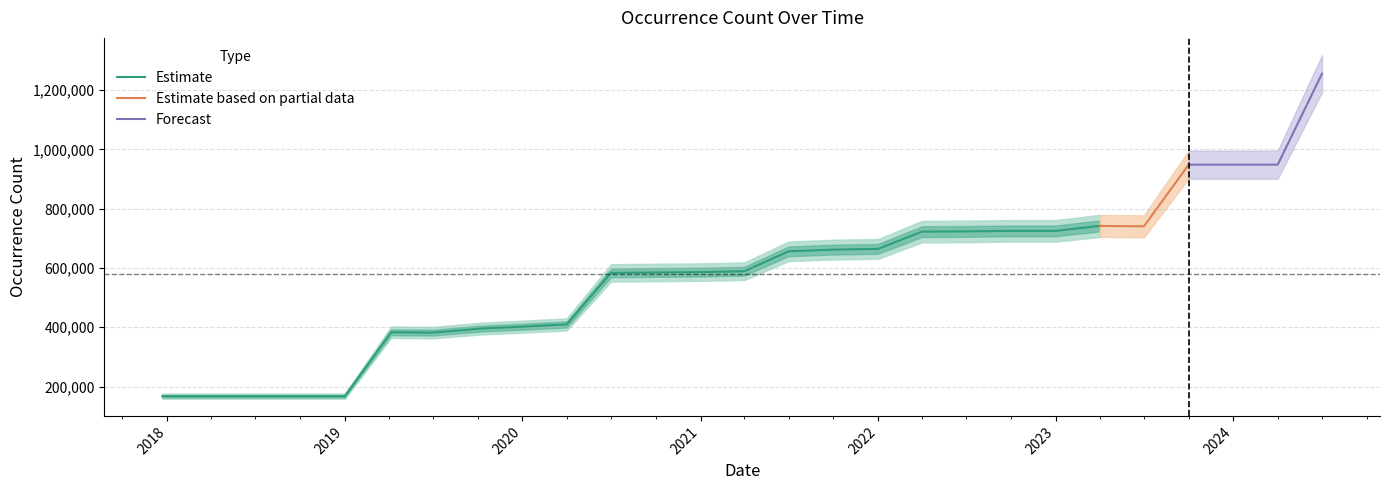

What is the difference between the second highest and second lowest values?

780708